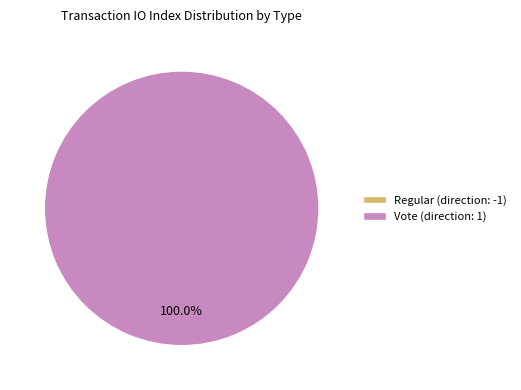

Which has a higher value, Vote (direction: 1) or Regular (direction: -1)?

Vote (direction: 1)